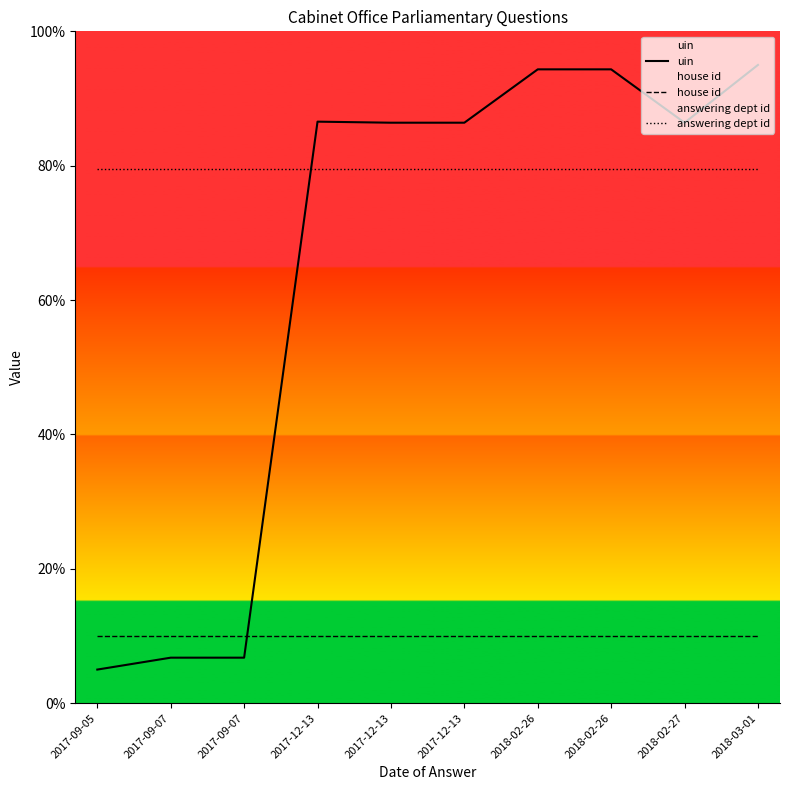

At how many categories does at least one series exceed 28?

10